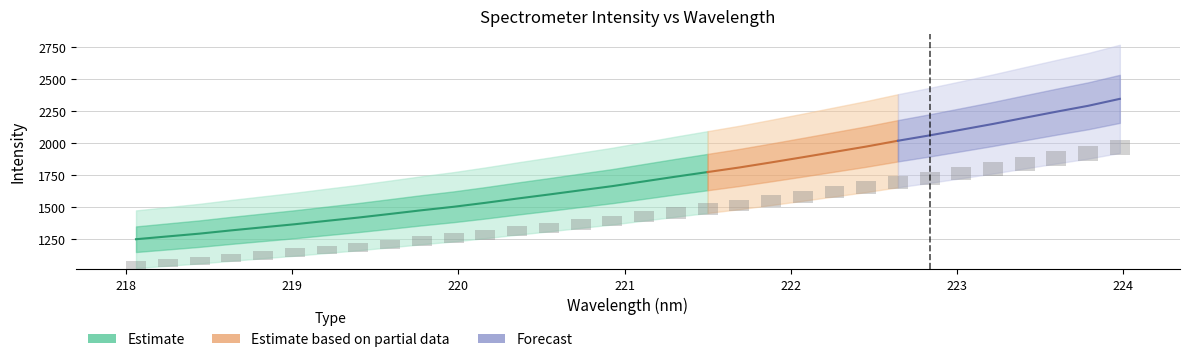

How many data points are above 85?

16